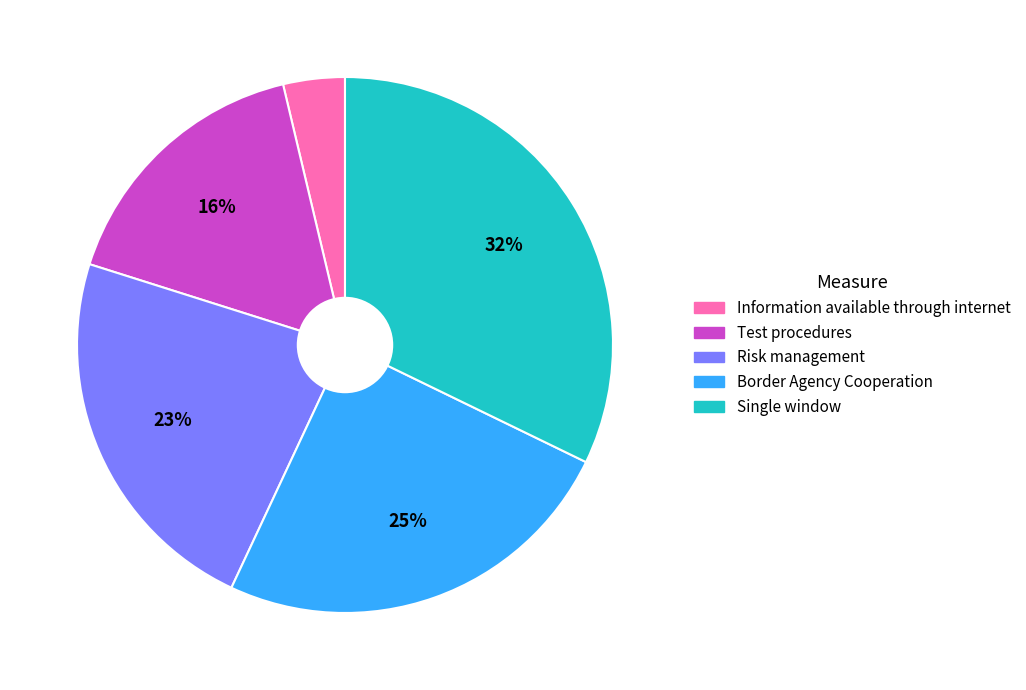

Count the number of slices in the pie.

5